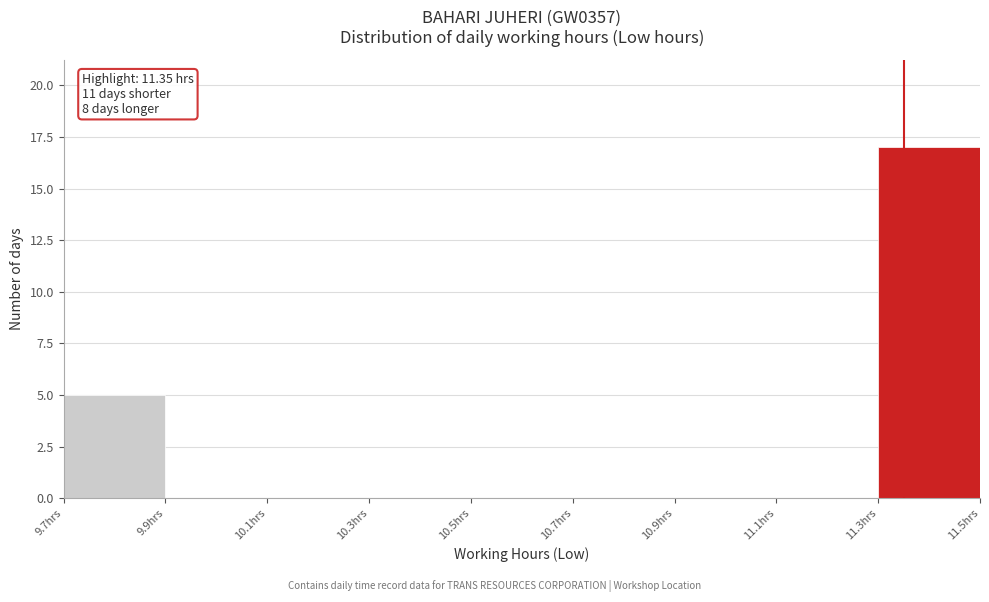

Over which range of the x-axis is the bar tallest?

11.3 to 11.5